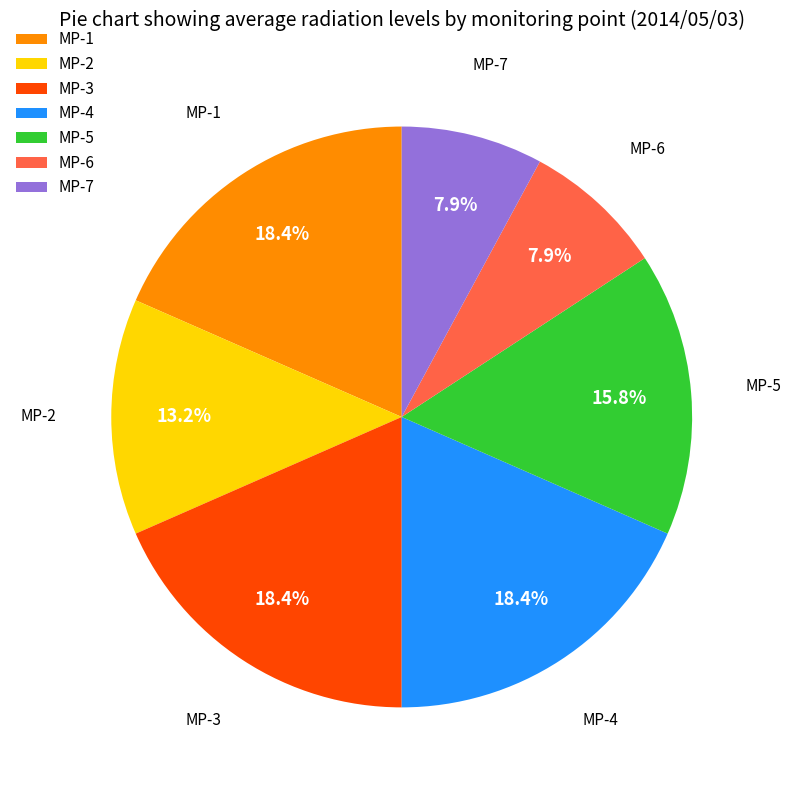

How many segments does this pie chart have?

7